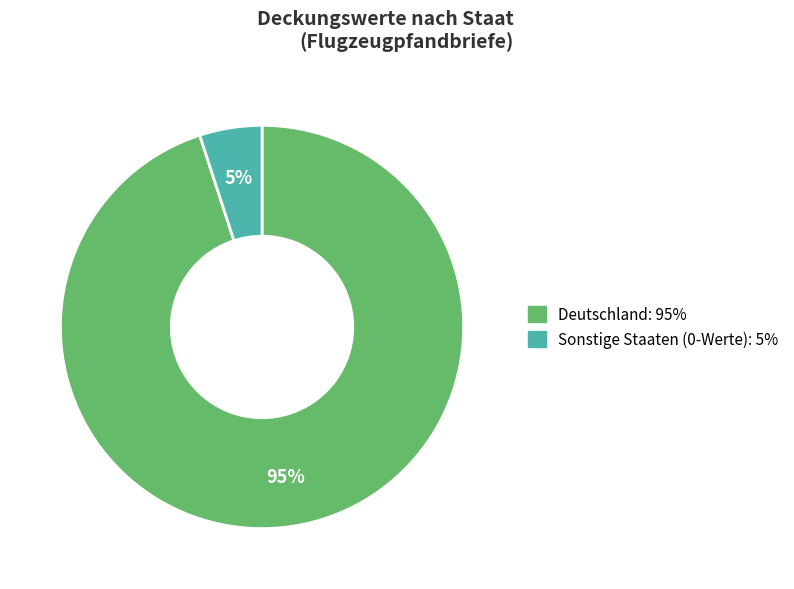

To the nearest percent, what is the average slice percentage?

50%